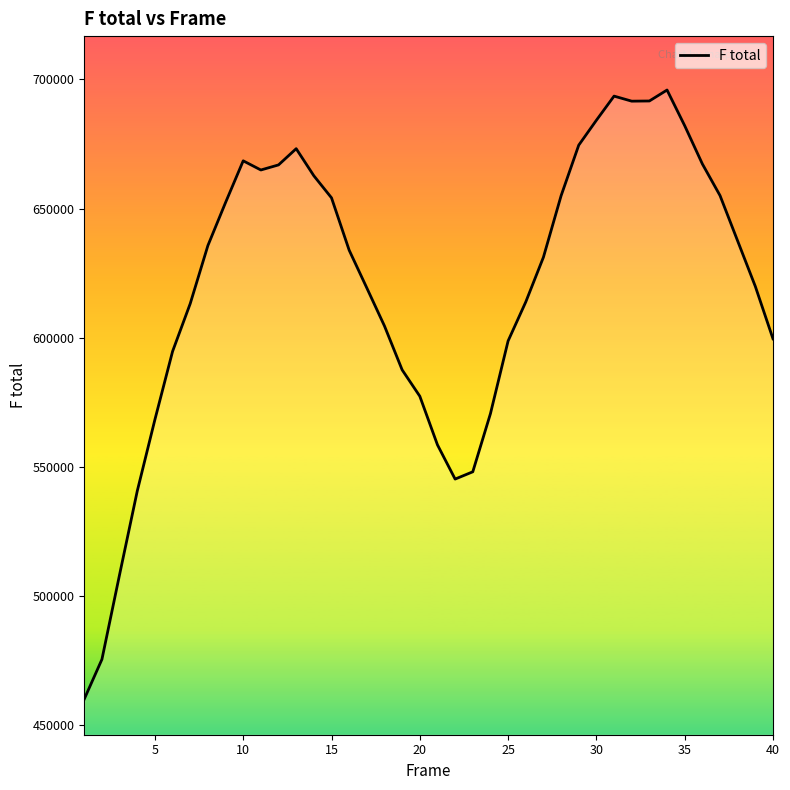

What is the greatest value displayed?

695922